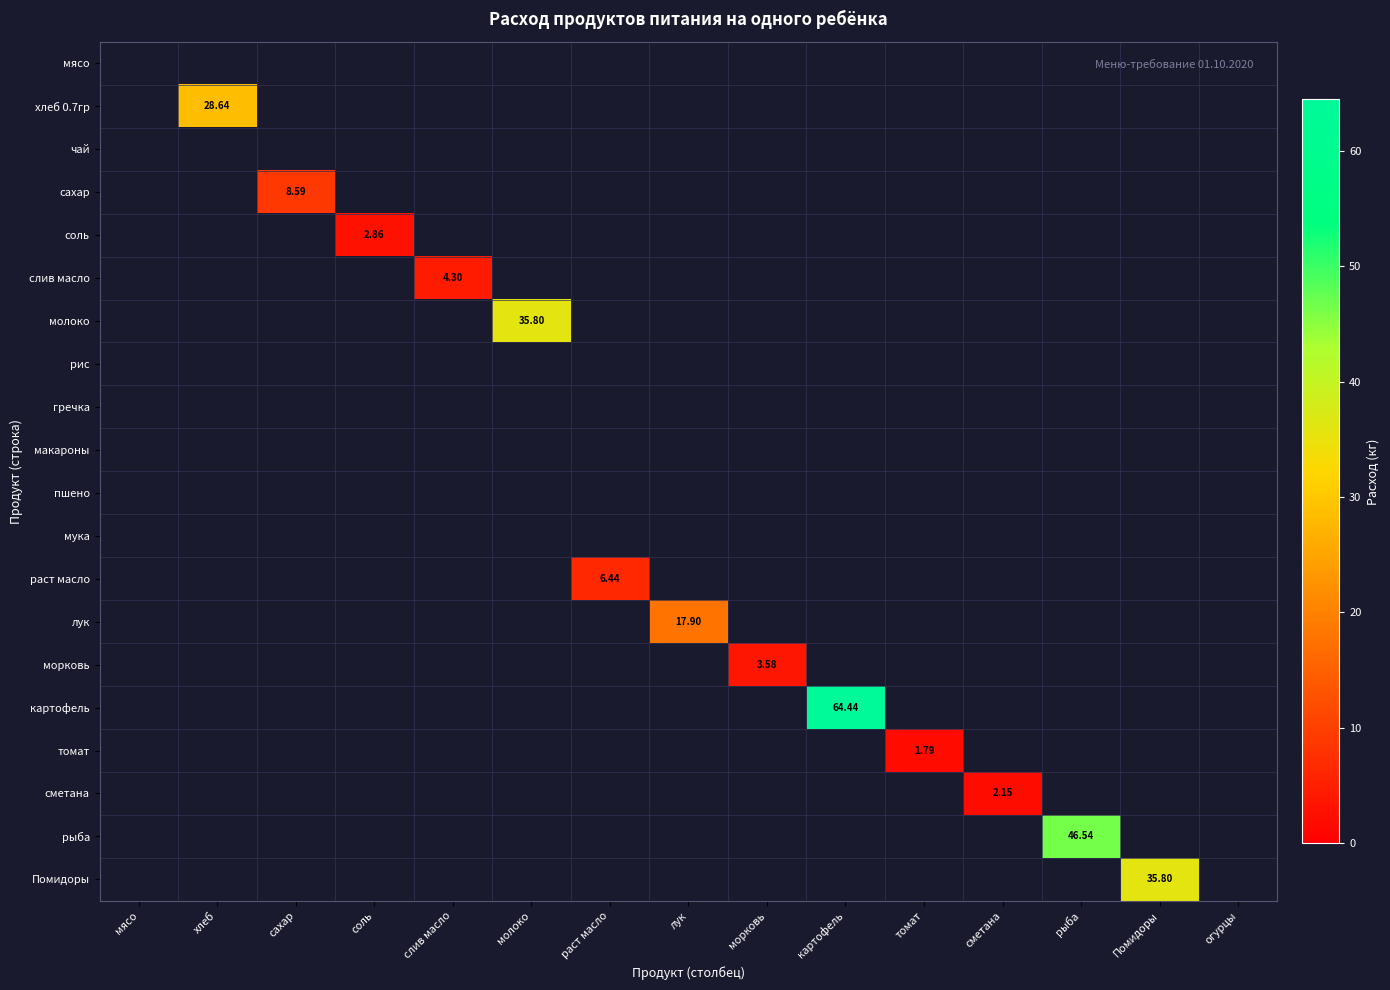

True or false: картофель has a value of 0.0 at Помидоры.

True